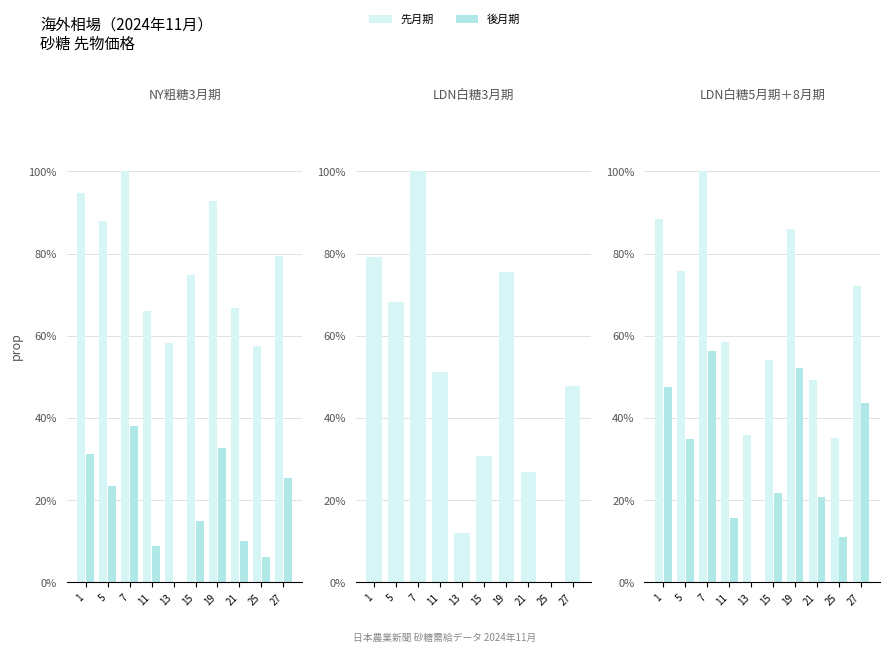

What is the spread (max minus min) of values at 1?

0.4